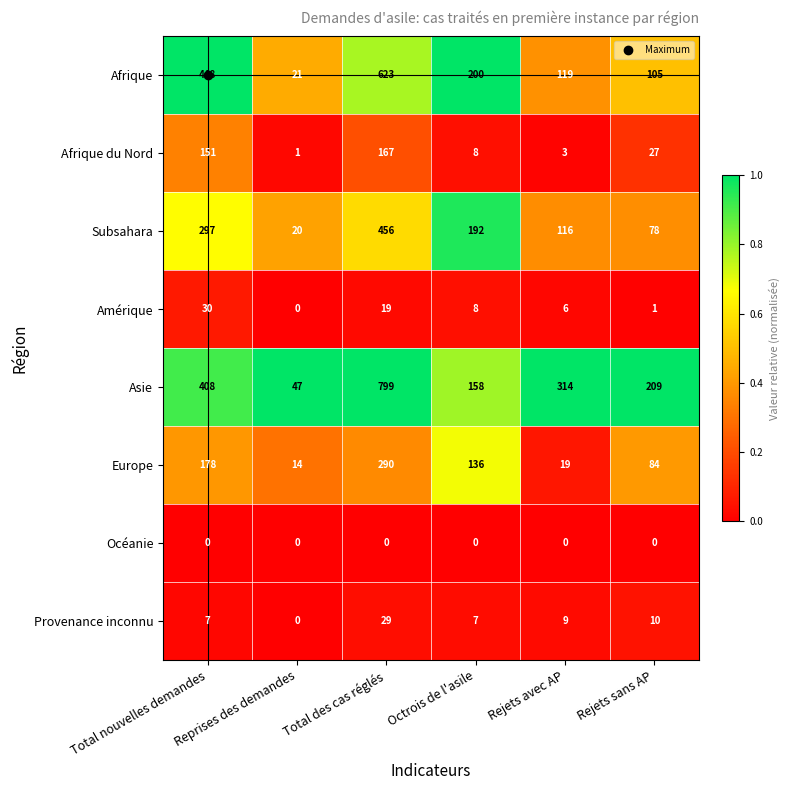

At which category is the sum across all series the highest?

Total des cas réglés